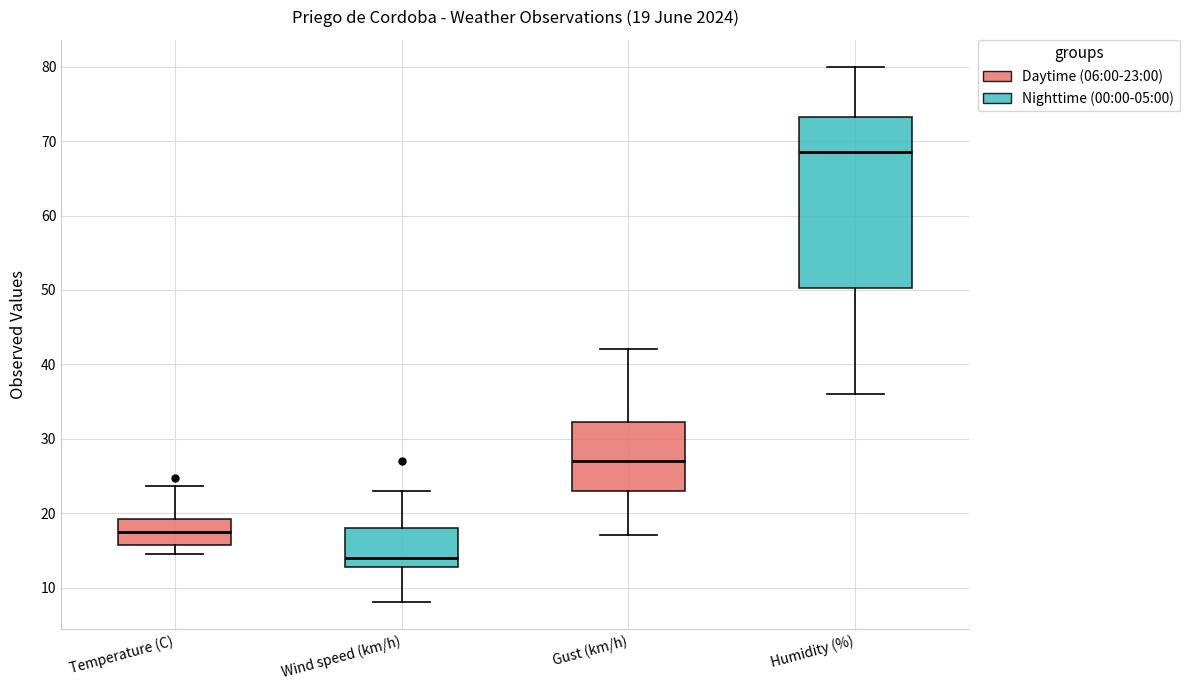

Which box's median line is the lowest?

Wind speed (km/h)